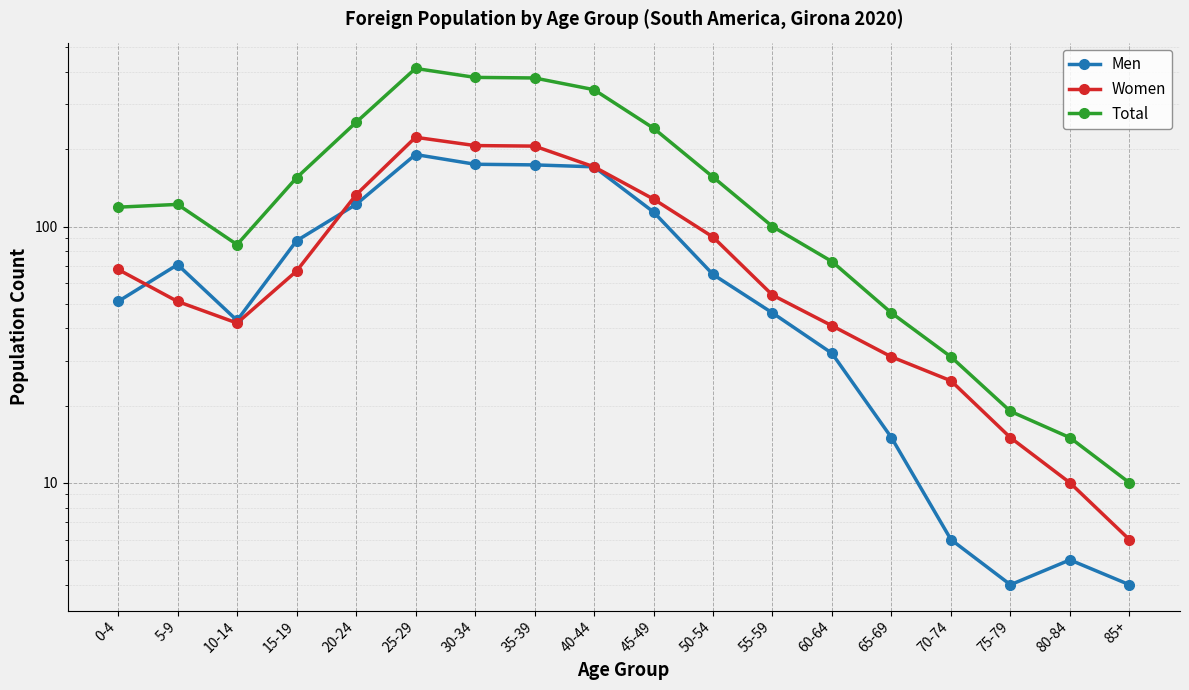

What is the label of the 2nd point from the right?

80-84